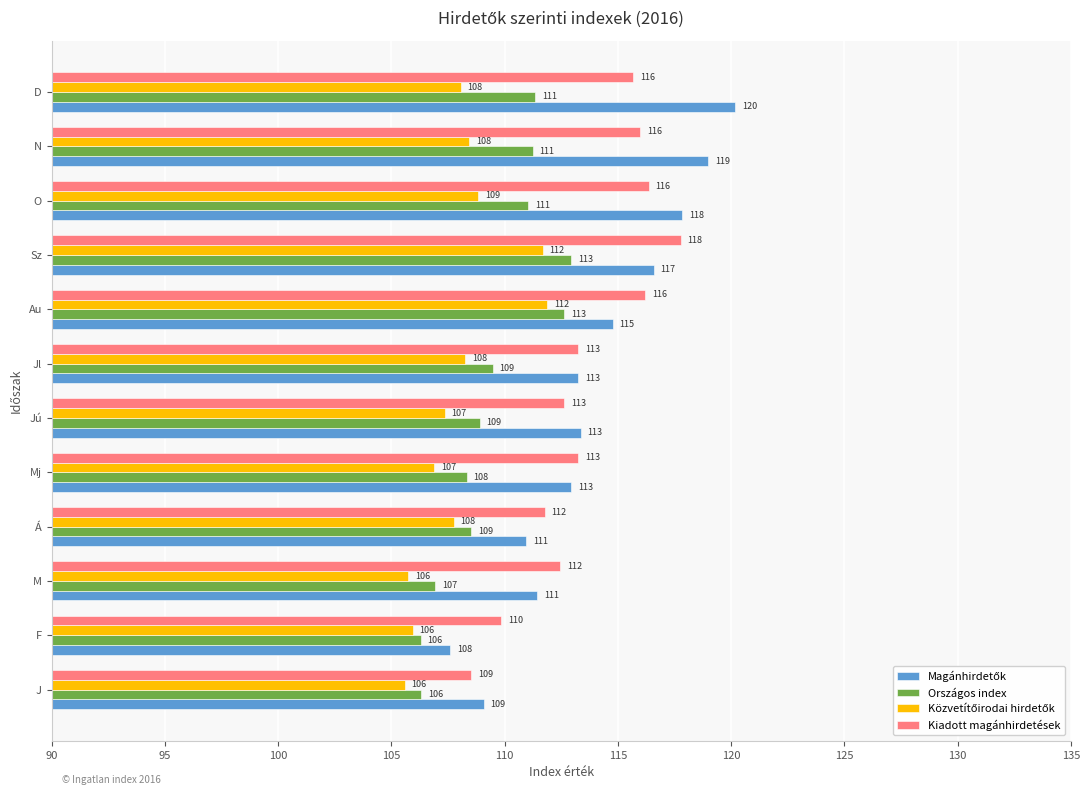

At which category is the sum across all series the highest?

Sz